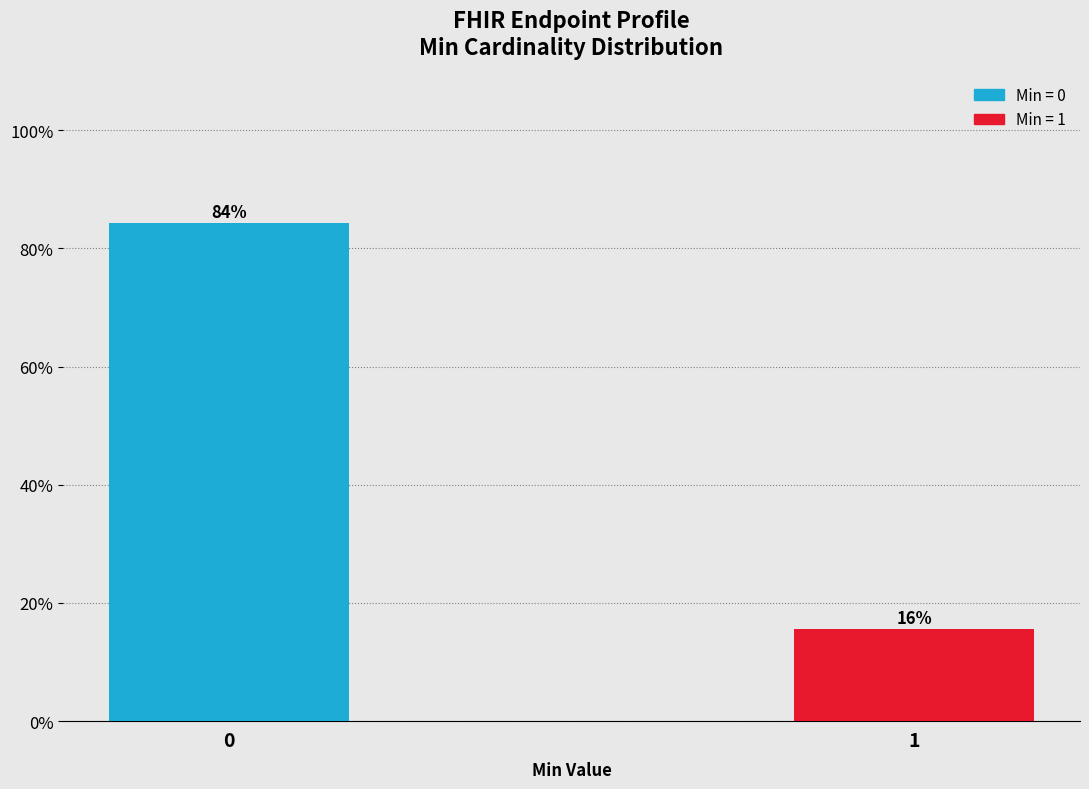

What is the value of the 2nd bar from the left?

15.6